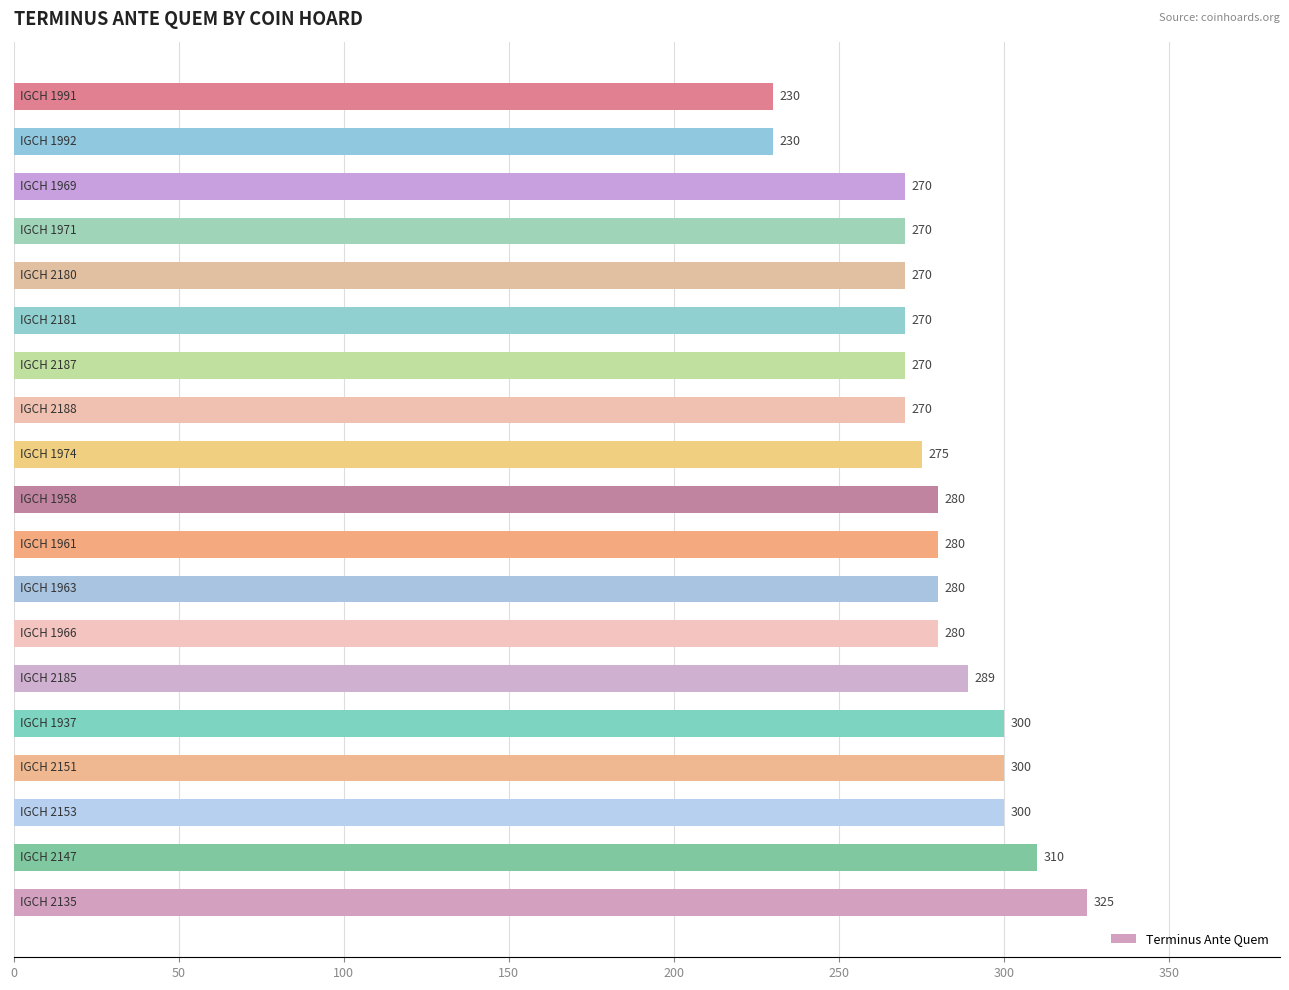

Count the number of categories in the chart.

19